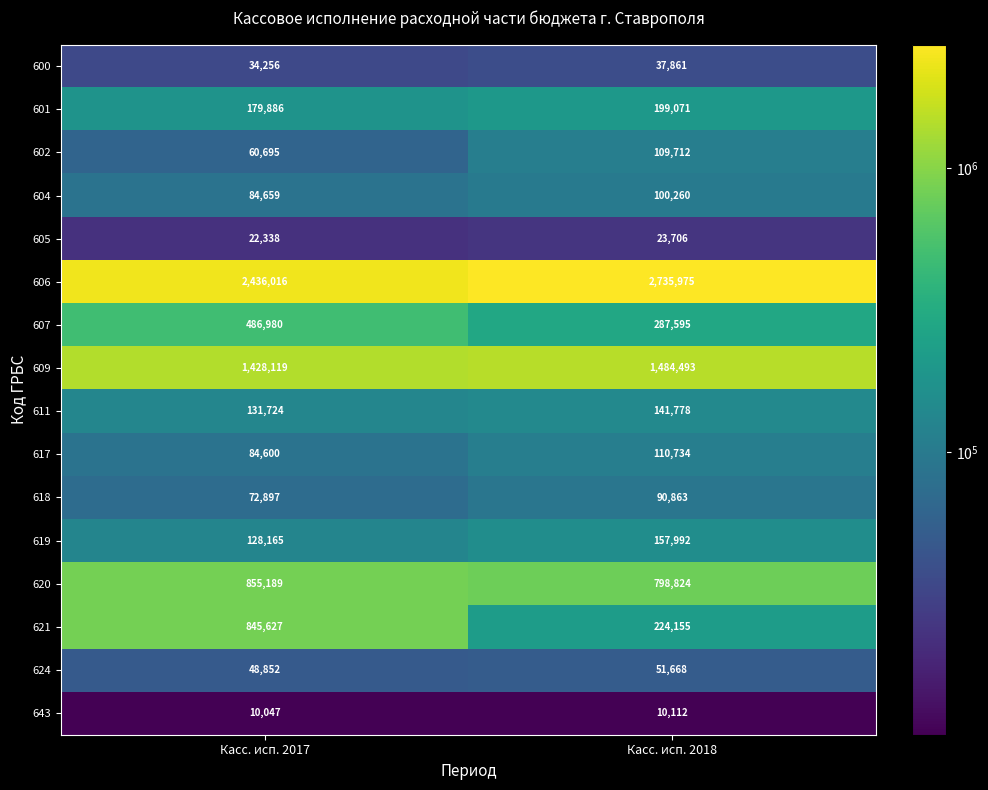

At which label is 600 closest to 36058?

Касс. исп. 2017